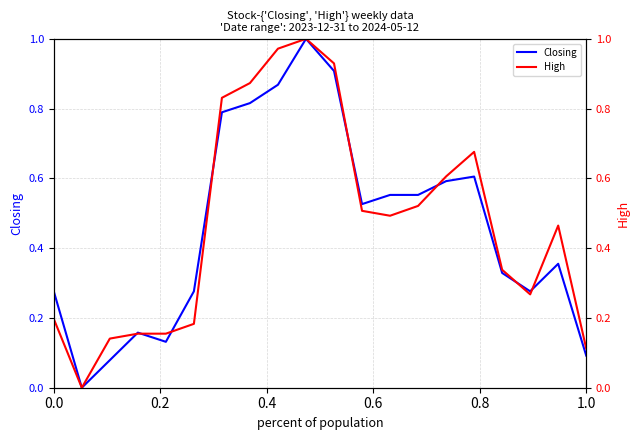

Is it true that Closing equals 0.1 at 1.0?

True